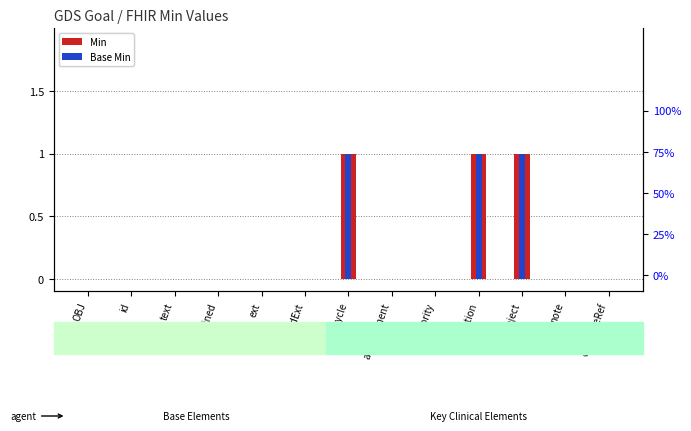

What is the difference between the second highest and second lowest values in the Min series?

1